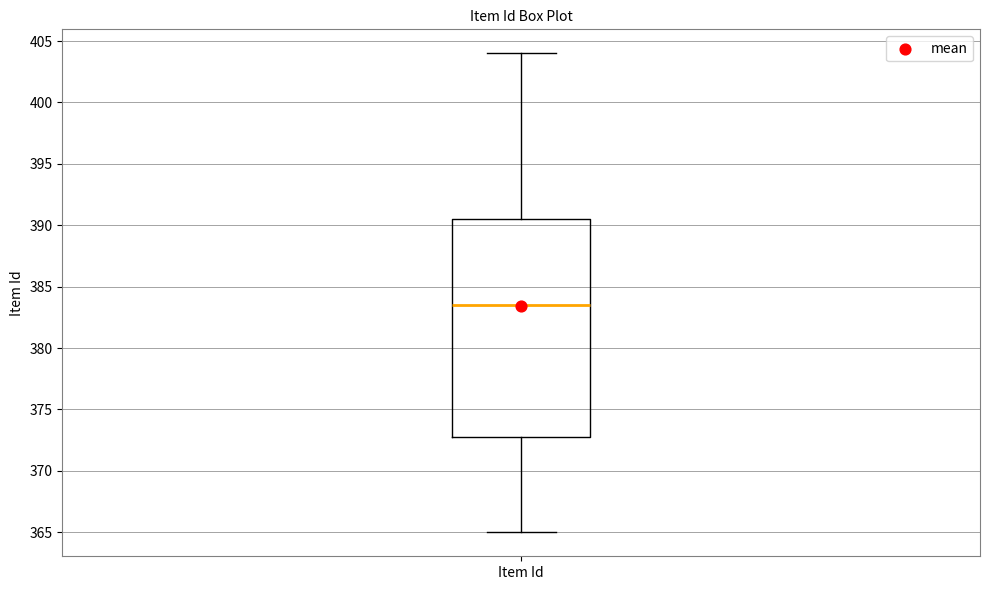

Where is the lower edge of the box for Item Id on the y-axis? The values are not printed on the chart, so give them approximately, as read against the axis.

373.0